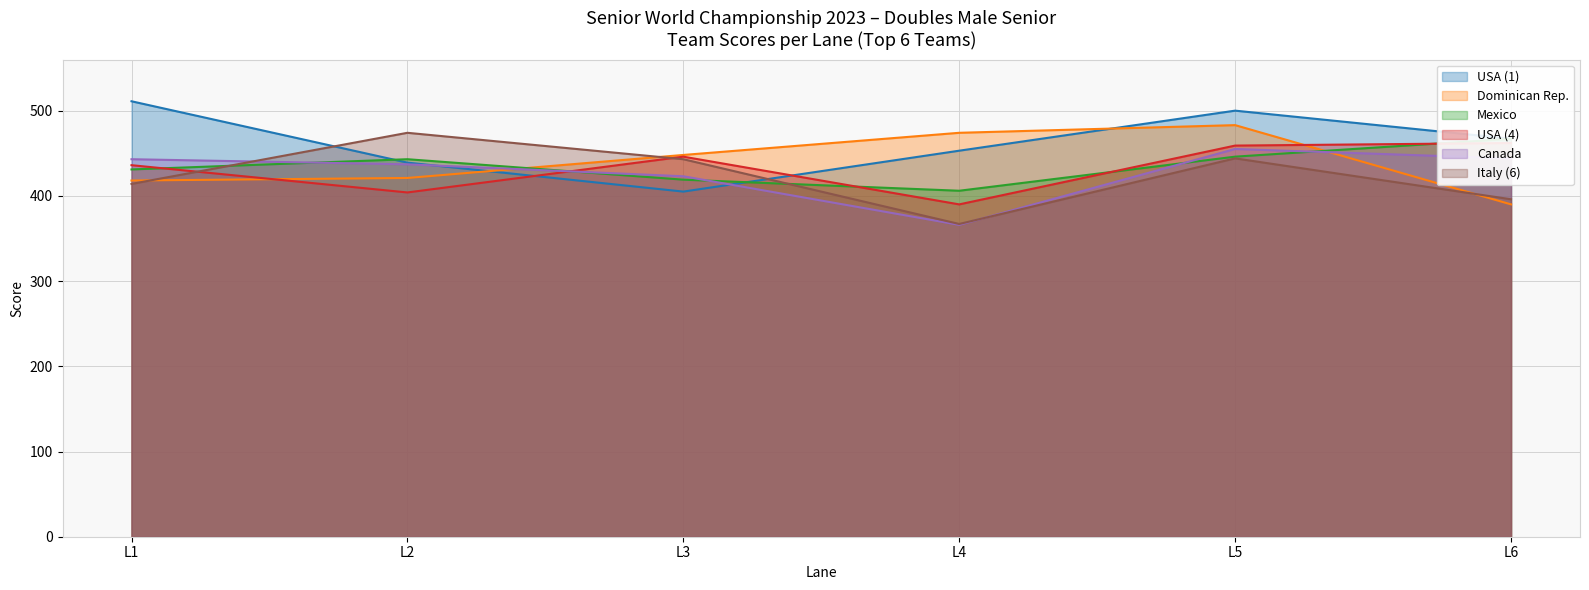

How many values in the USA (4) series exceed 446?

2